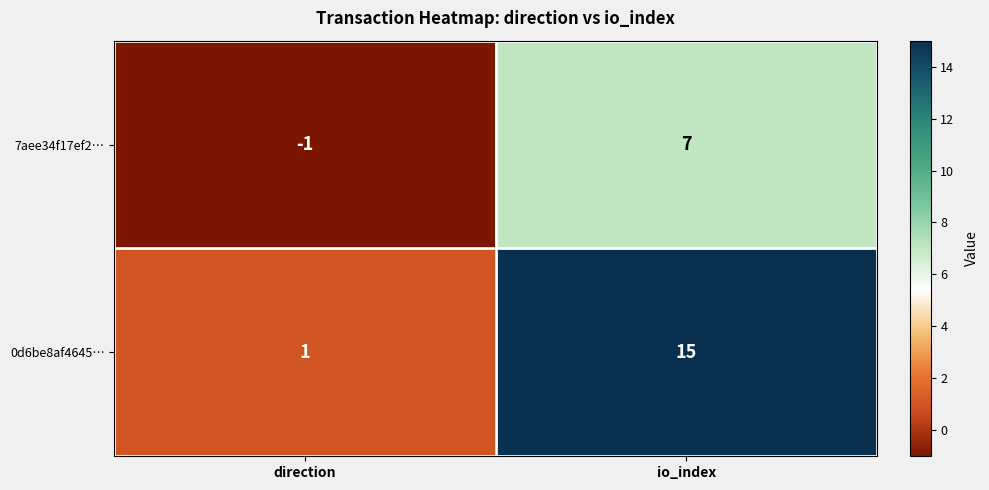

How many distinct data groups are displayed?

2